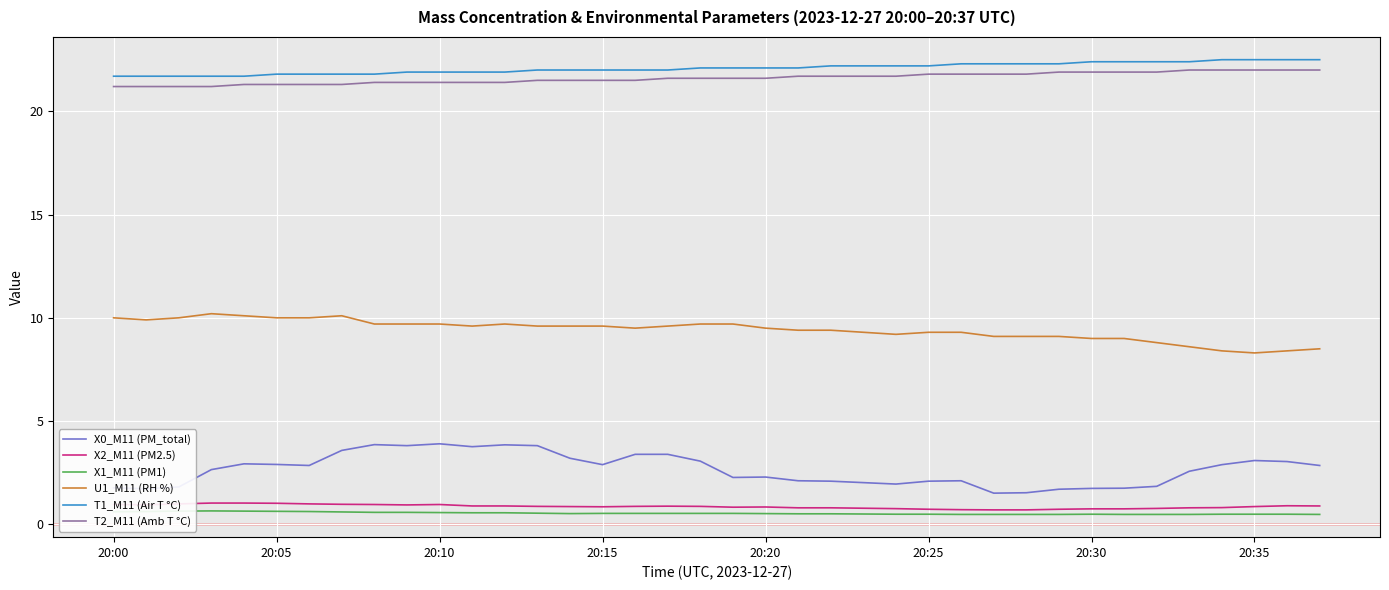

What is the smallest value displayed?

0.5